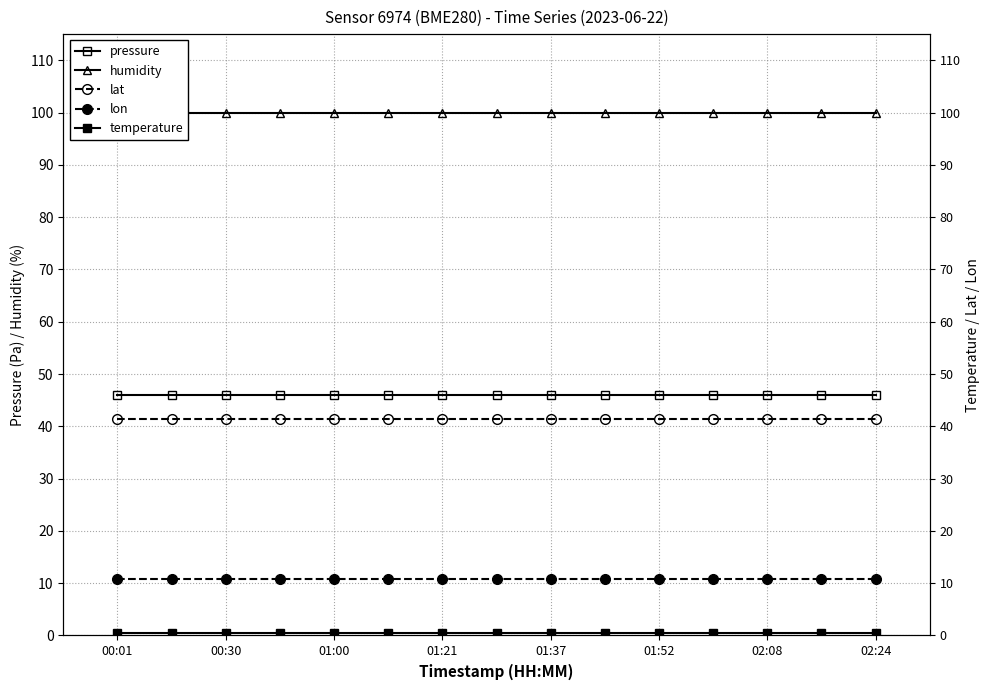

Reading left to right, what are all the values shown in this chart?

pressure: 46.0	46.0	46.0	46.0	46.0	46.0	46.0	46.0	46.0	46.0	46.0	46.0	46.0	46.0	46.0
humidity: 100.0	100.0	100.0	100.0	100.0	100.0	100.0	100.0	100.0	100.0	100.0	100.0	100.0	100.0	100.0
lat: 41.4	41.4	41.4	41.4	41.4	41.4	41.4	41.4	41.4	41.4	41.4	41.4	41.4	41.4	41.4
lon: 10.9	10.9	10.9	10.9	10.9	10.9	10.9	10.9	10.9	10.9	10.9	10.9	10.9	10.9	10.9
temperature: 0.5	0.5	0.5	0.5	0.5	0.5	0.5	0.5	0.5	0.5	0.5	0.5	0.5	0.5	0.5